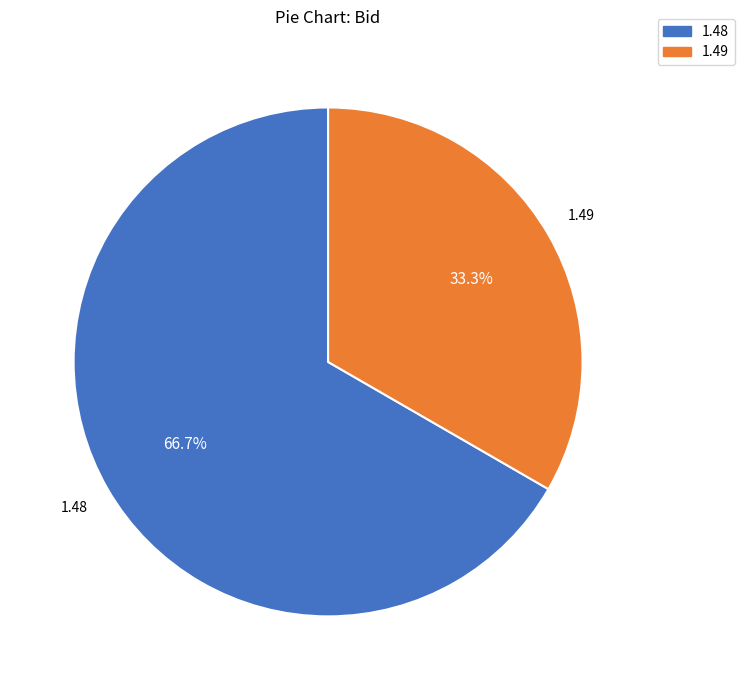

Is there a majority slice in this chart?

Yes